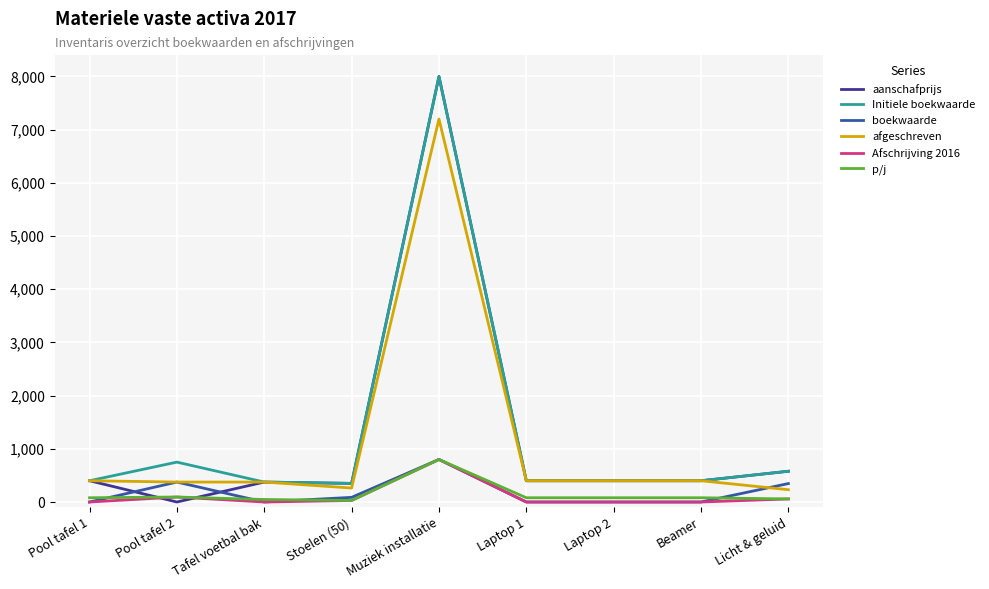

What is the greatest value displayed?

8000.0